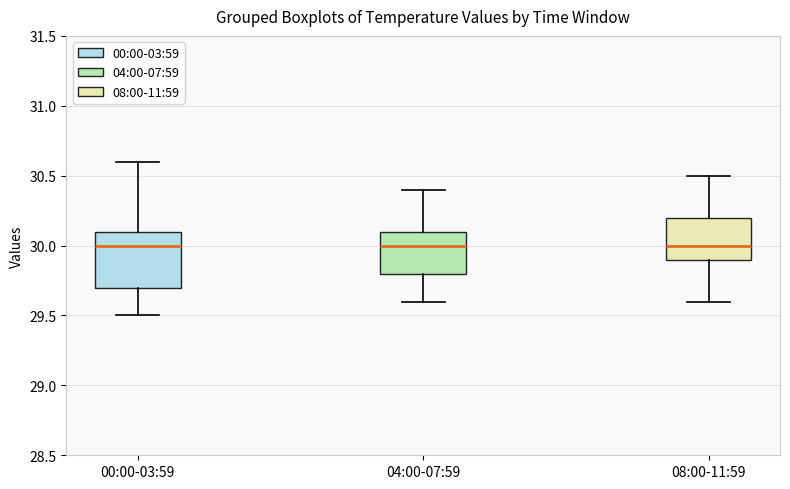

Reading left to right, transcribe this box plot: for each box, give where its median line is, the range the box spans, and where its two whiskers end, as read against the y-axis. The values are not printed on the chart, so give them approximately, as read against the axis.

00:00-03:59: median 30.0, box 29.7 to 30.1, whiskers 29.5 to 30.6
04:00-07:59: median 30.0, box 29.8 to 30.1, whiskers 29.6 to 30.4
08:00-11:59: median 30.0, box 29.9 to 30.2, whiskers 29.6 to 30.5